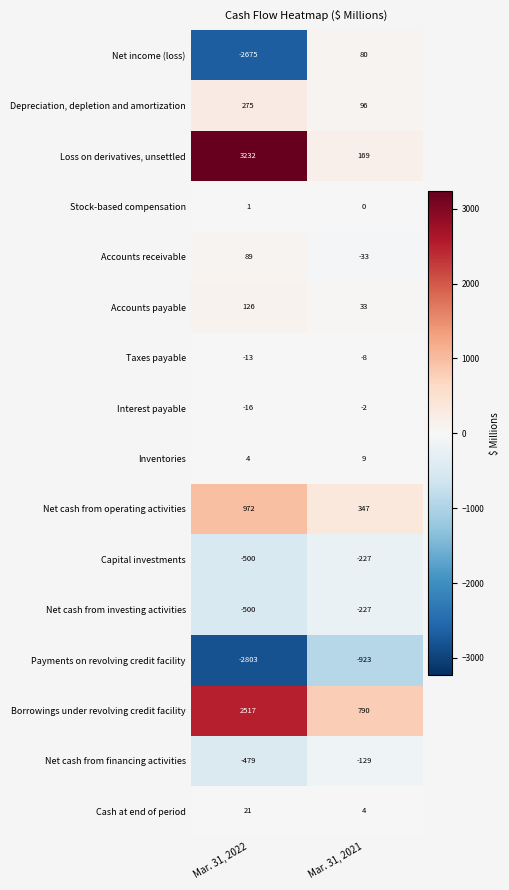

The Inventories series shows 6 at Mar. 31, 2022. True or false?

False